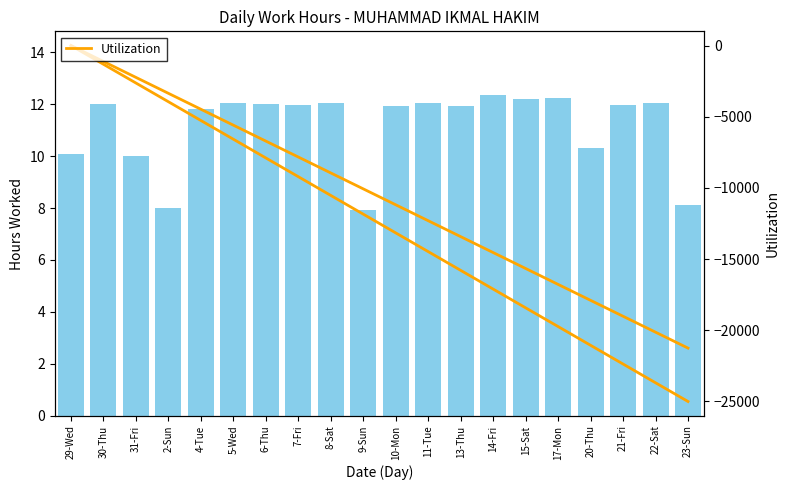

What is the sum of all Utilization values?

-250000.0